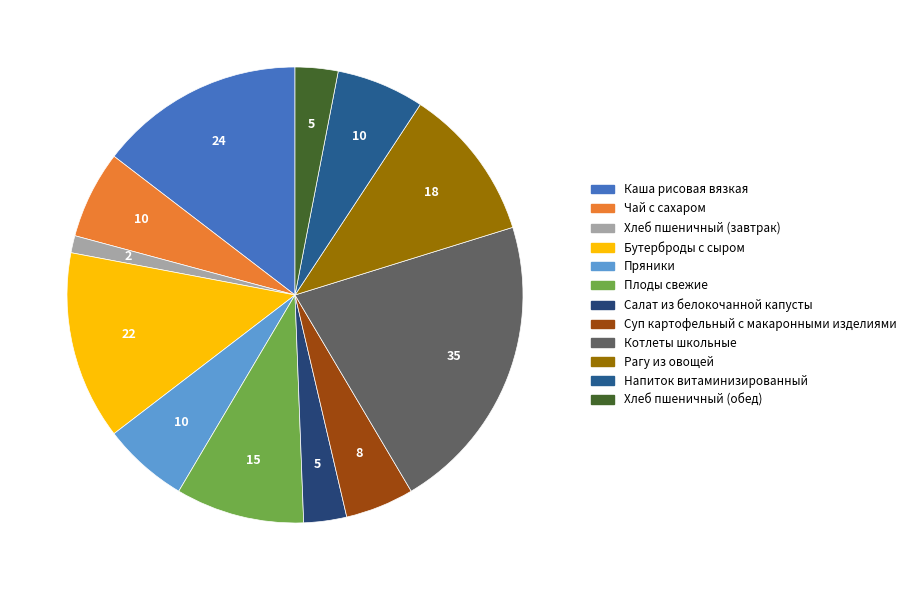

Rank the categories by value from highest to lowest.

Котлеты школьные, Каша рисовая вязкая, Бутерброды с сыром, Рагу из овощей, Плоды свежие, Чай с сахаром, Напиток витаминизированный, Пряники, Суп картофельный с макаронными изделиями, Салат из белокочанной капусты, Хлеб пшеничный (обед), Хлеб пшеничный (завтрак)